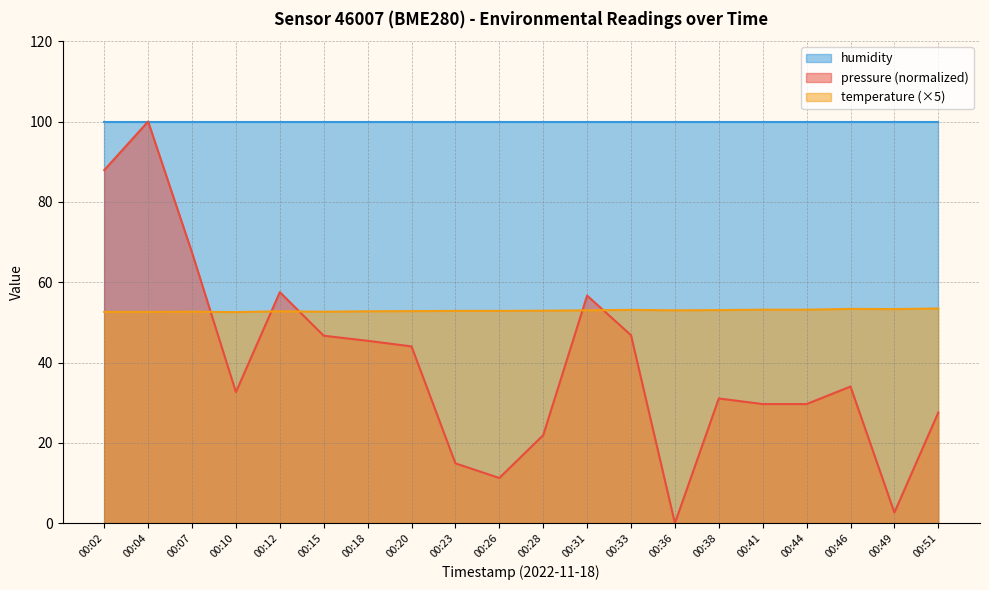

How many lines are shown in the chart?

3